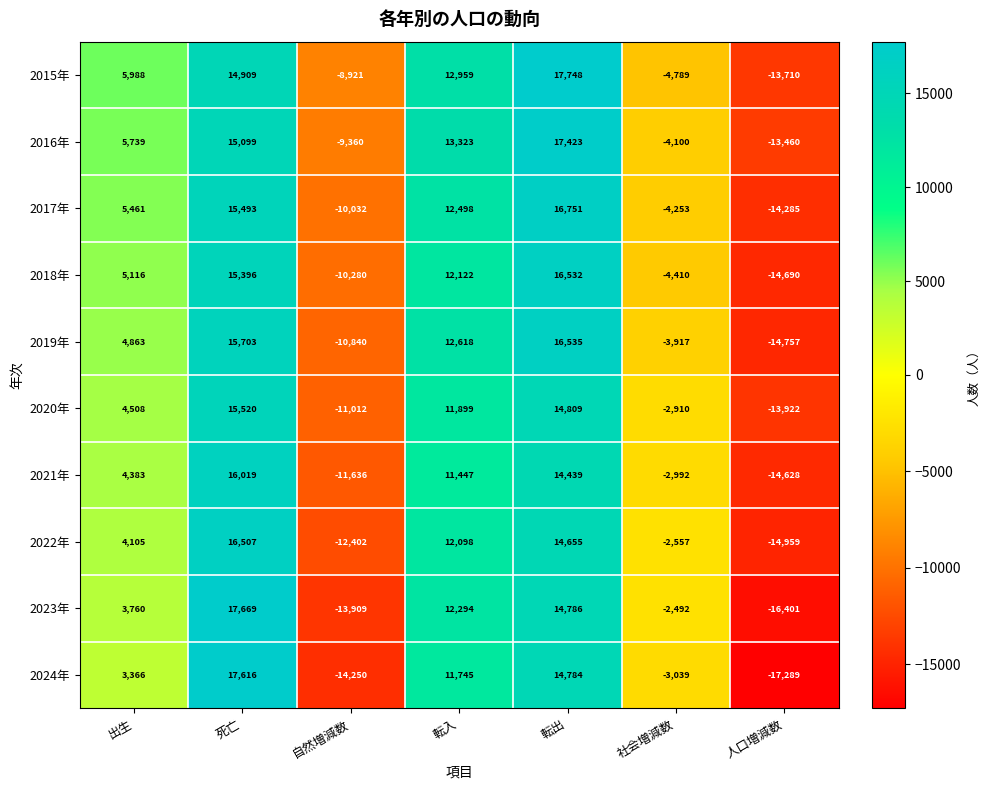

What is the total value across all series at 死亡?

159931